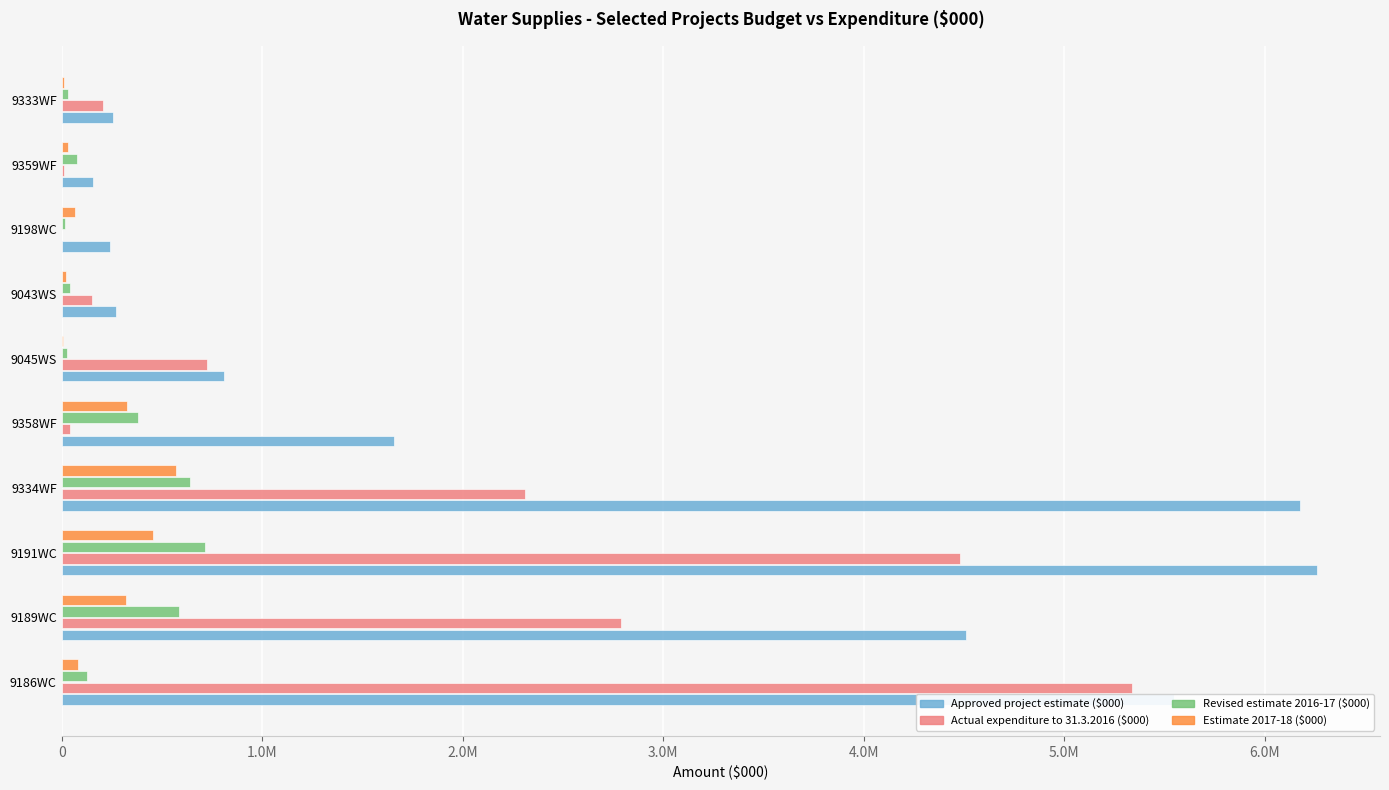

How many data points in Approved project estimate ($000) are less than 1658000?

5